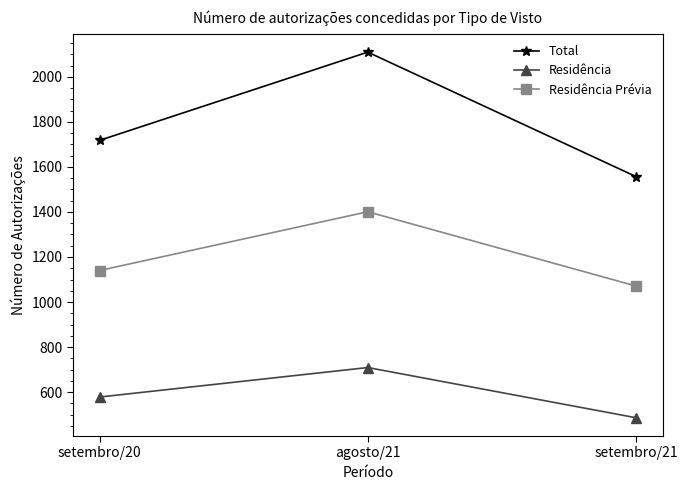

What is the label of the 3rd point from the right?

setembro/20